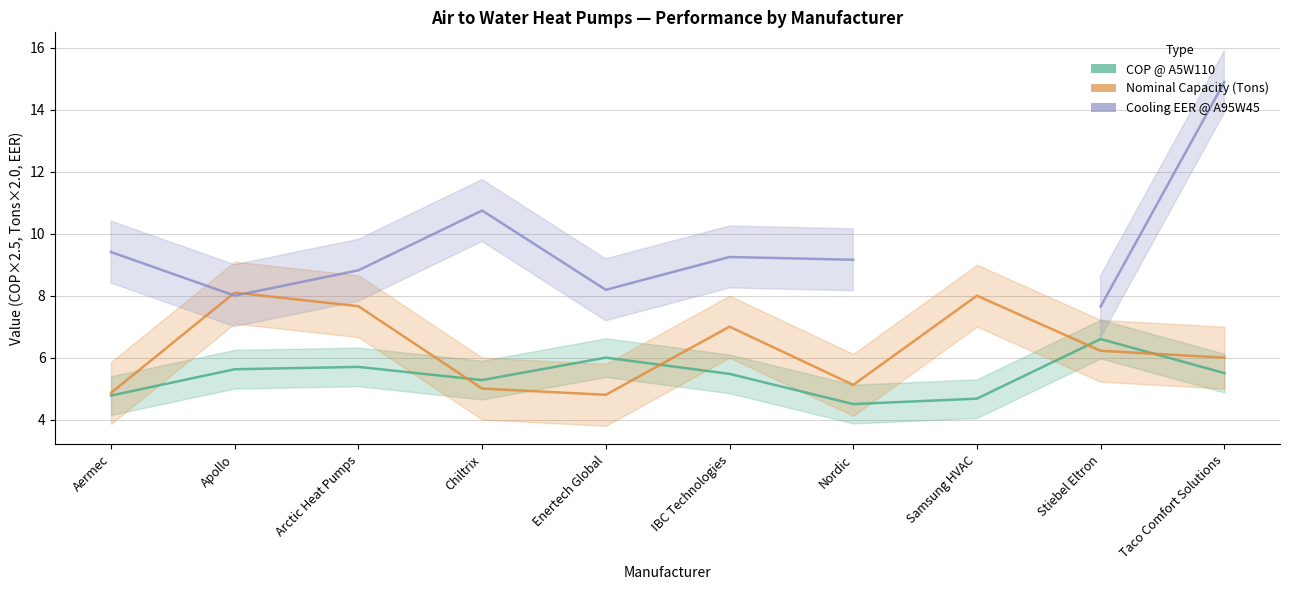

Is the value of Cooling EER @ A95W45 at Taco Comfort Solutions greater than the value of COP @ A5W110 (scaled) at Stiebel Eltron?

Yes